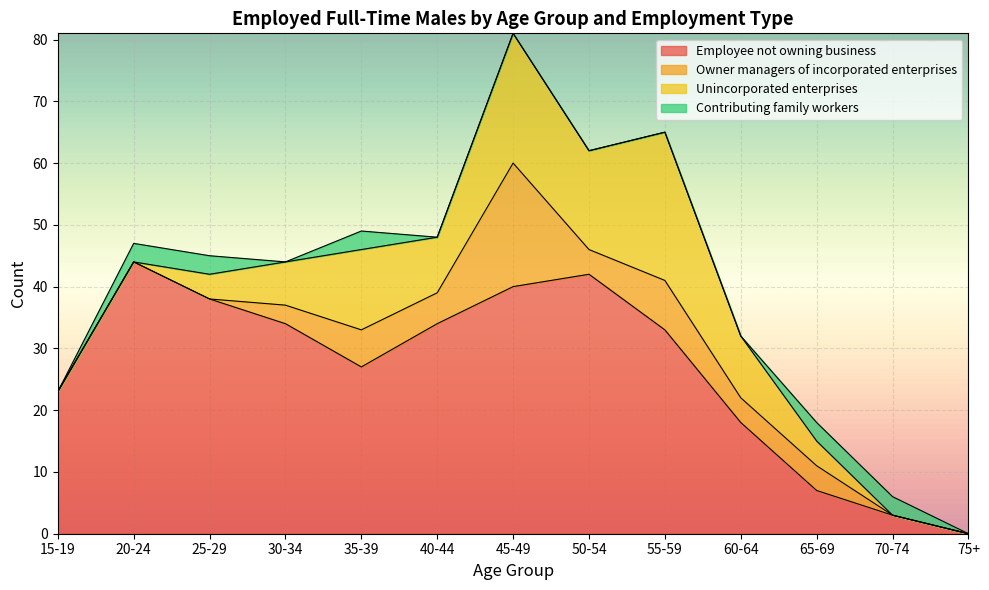

What is the highest value of the Owner managers of incorporated enterprises series?

20